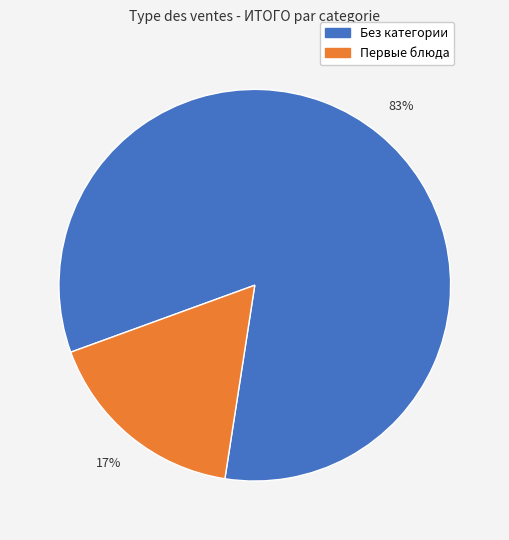

Which category has the biggest portion of the pie?

Без категории